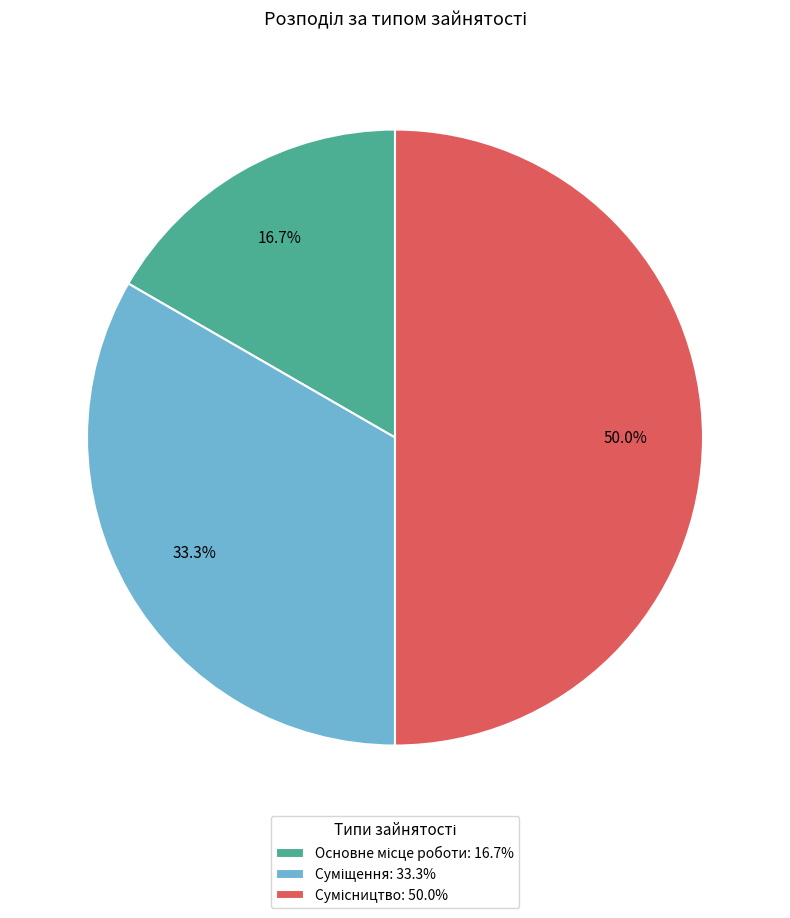

Which slice is the smallest?

Основне місце роботи